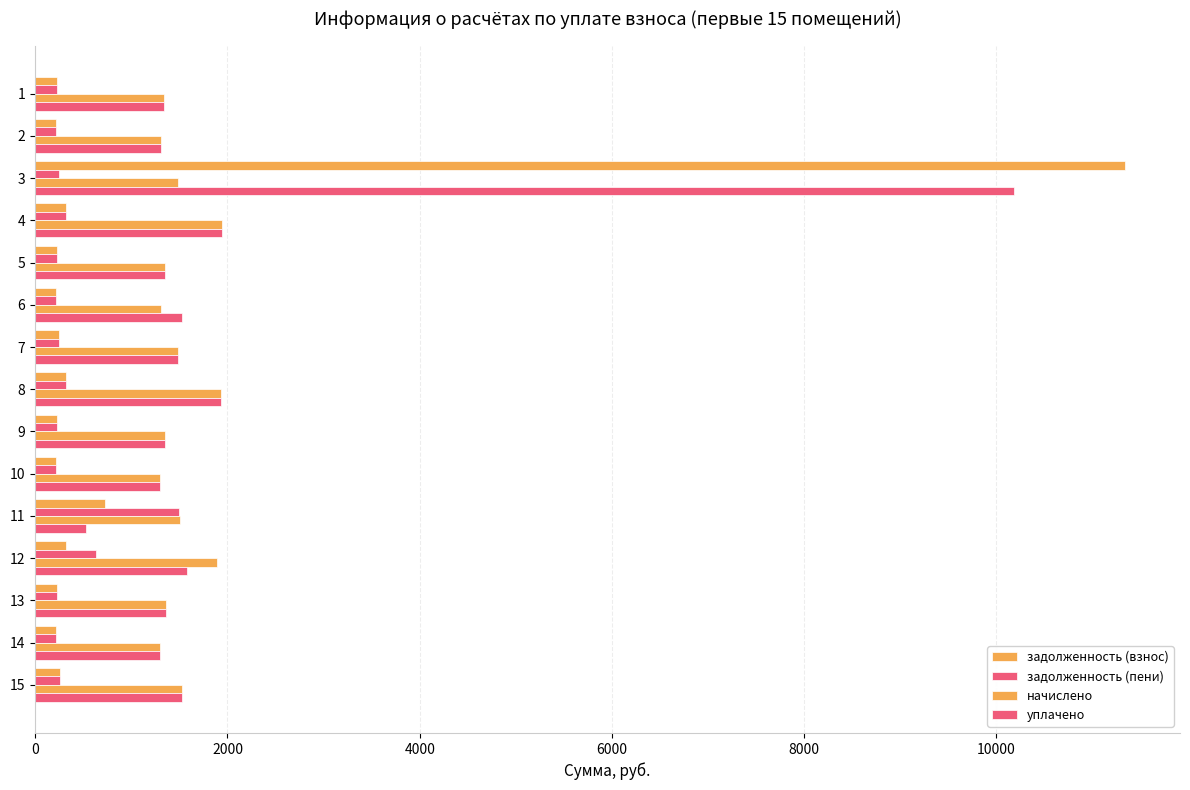

Count the number of data series in this chart.

4